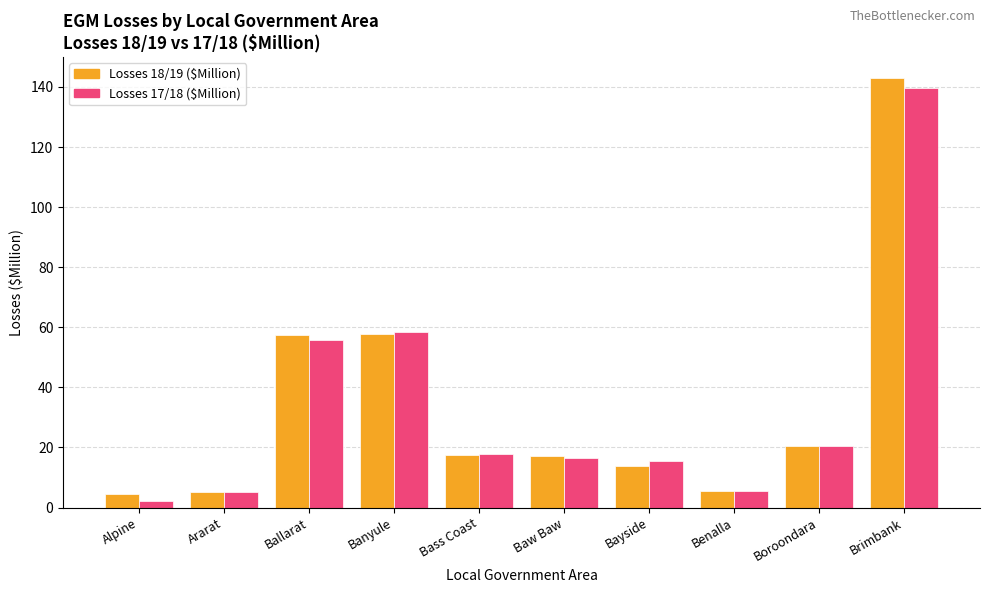

The value of Losses 18/19 ($Million) at Banyule is 18.7. True or false?

False